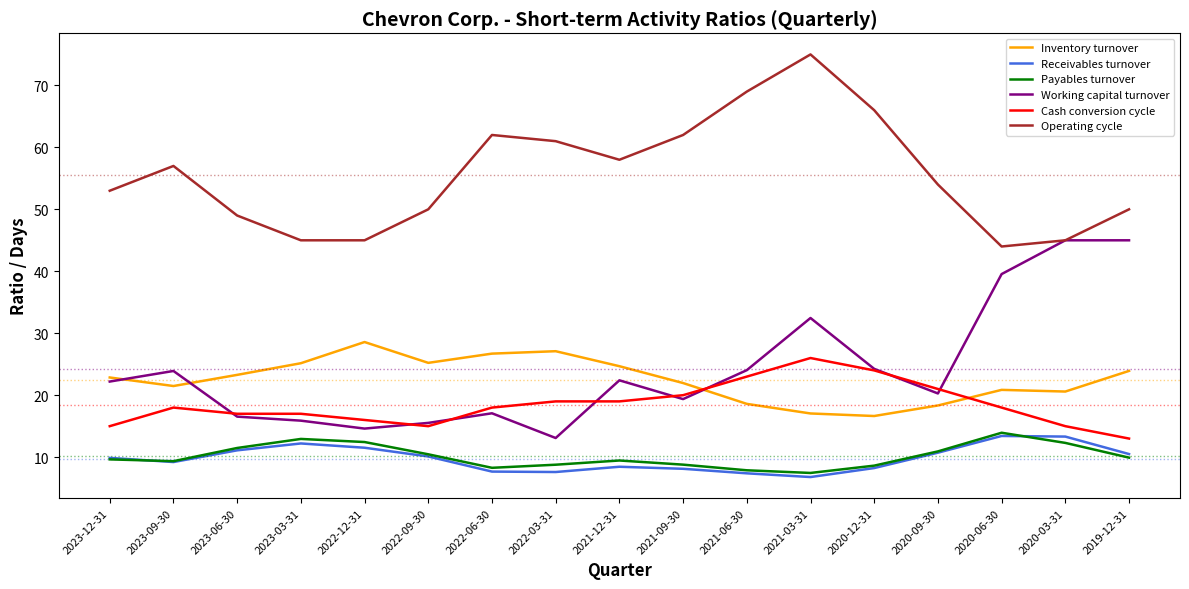

What is the total value across all series at 2020-06-30?

149.8